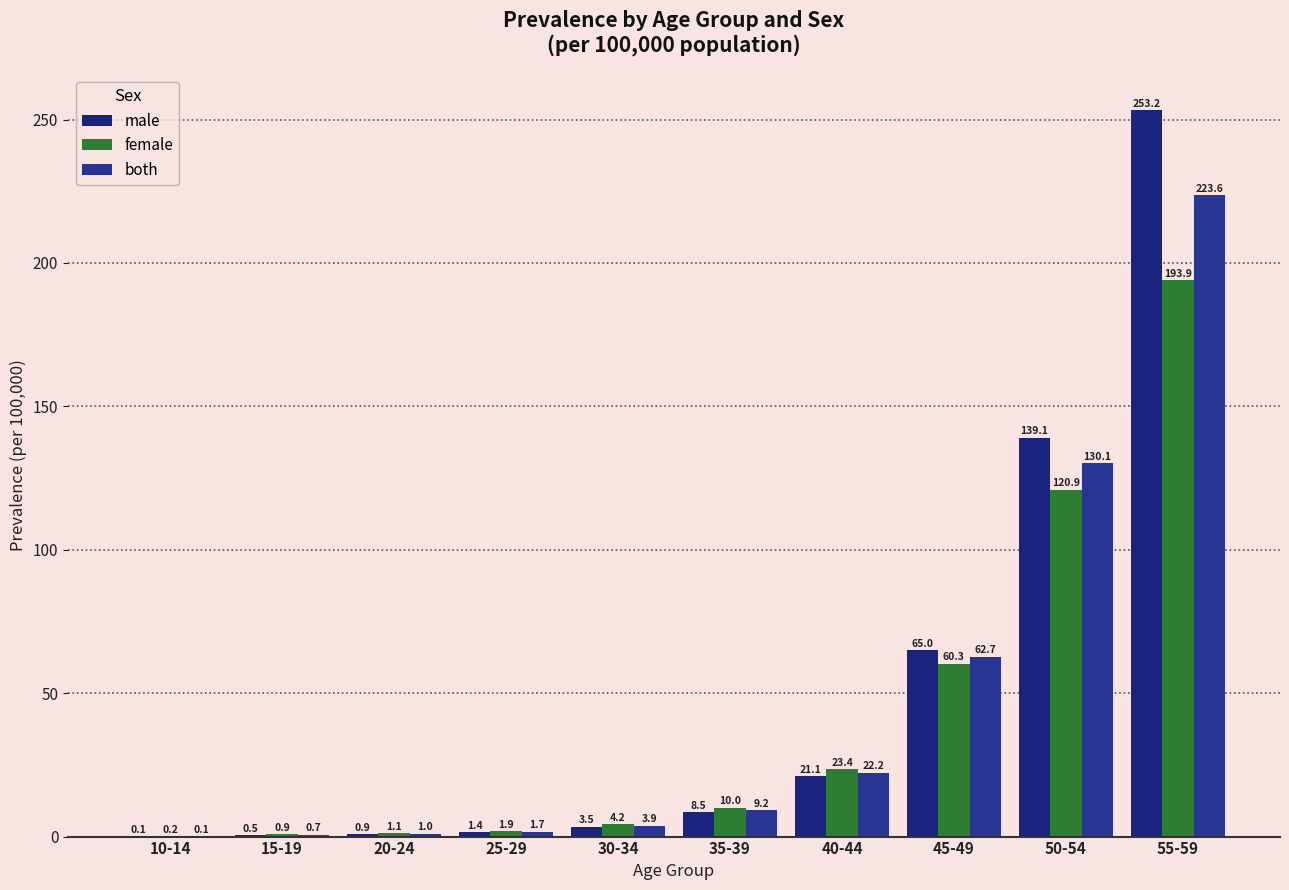

Is the value of male at 45-49 greater than the value of both at 10-14?

Yes